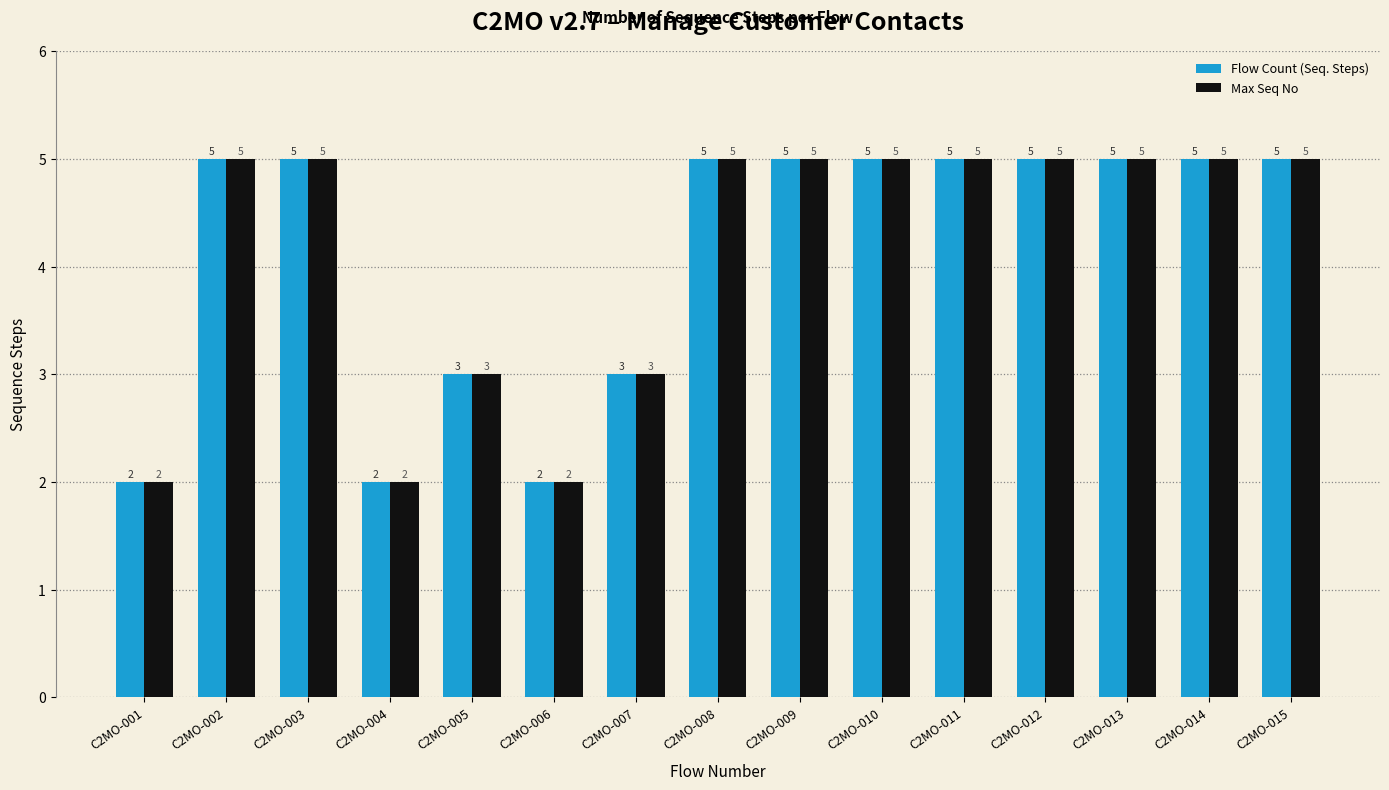

How many bars are there in total?

30